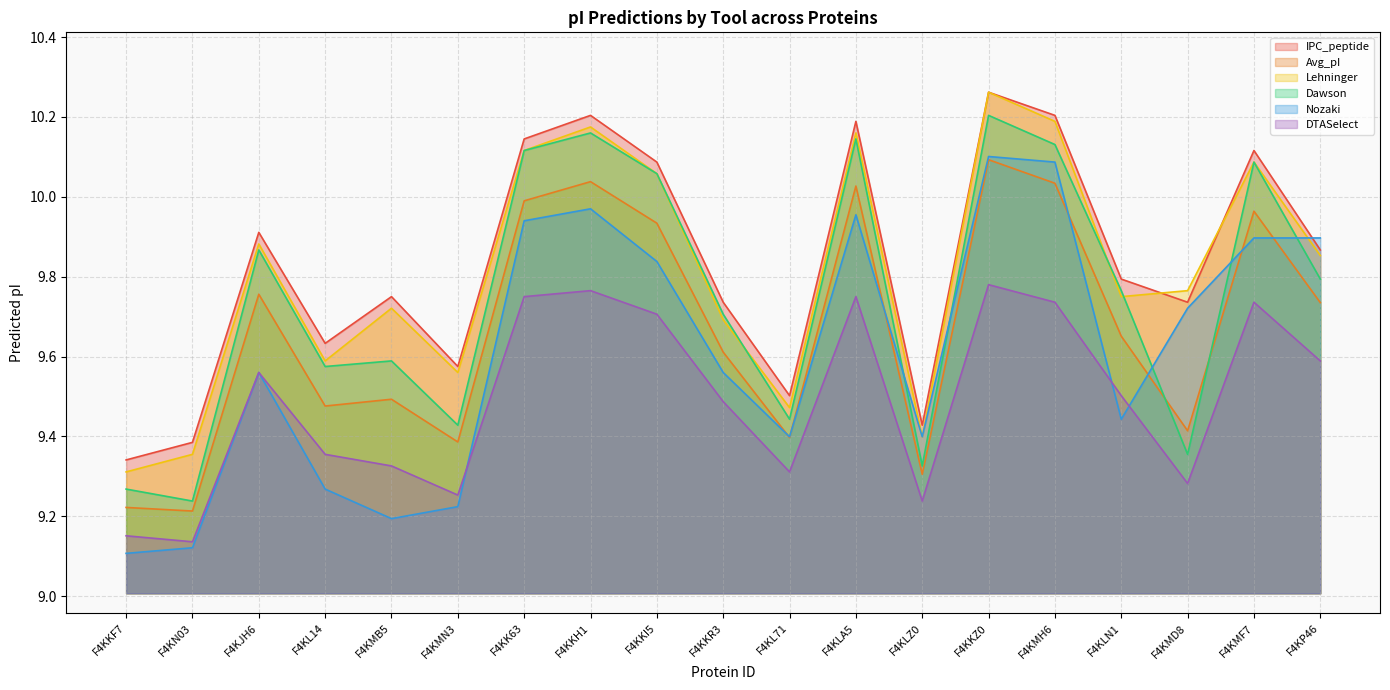

At which category does DTASelect reach its first local peak?

F4KJH6